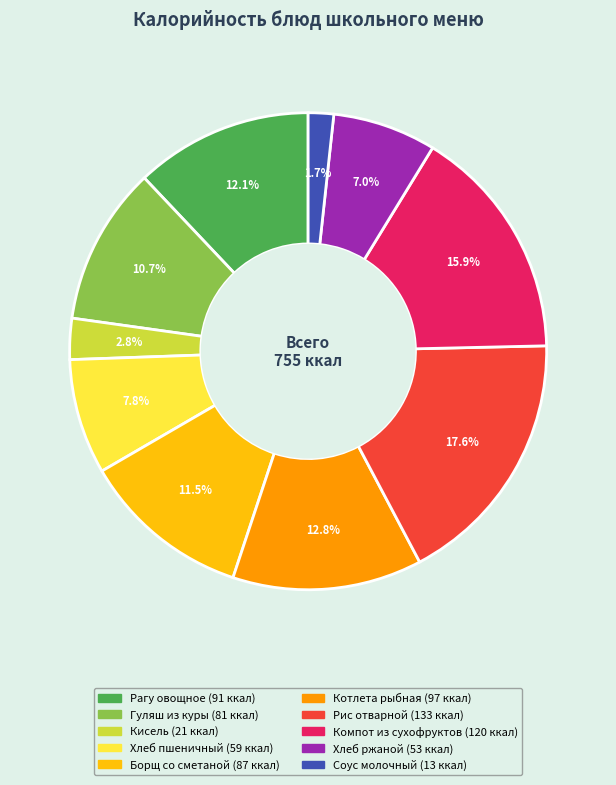

What is the smallest slice in the pie chart?

Соус молочный